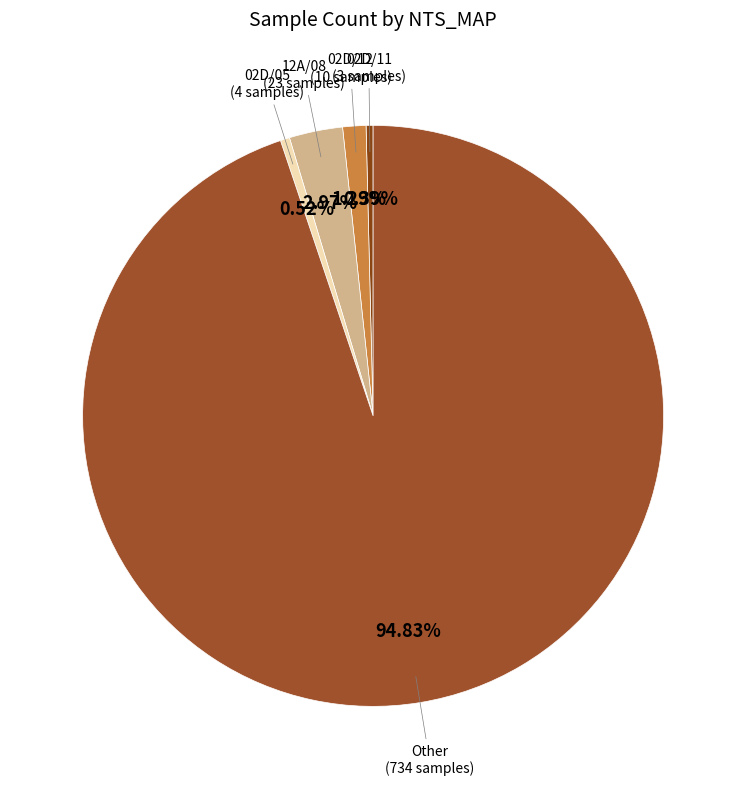

Which category has the biggest portion of the pie?

Other